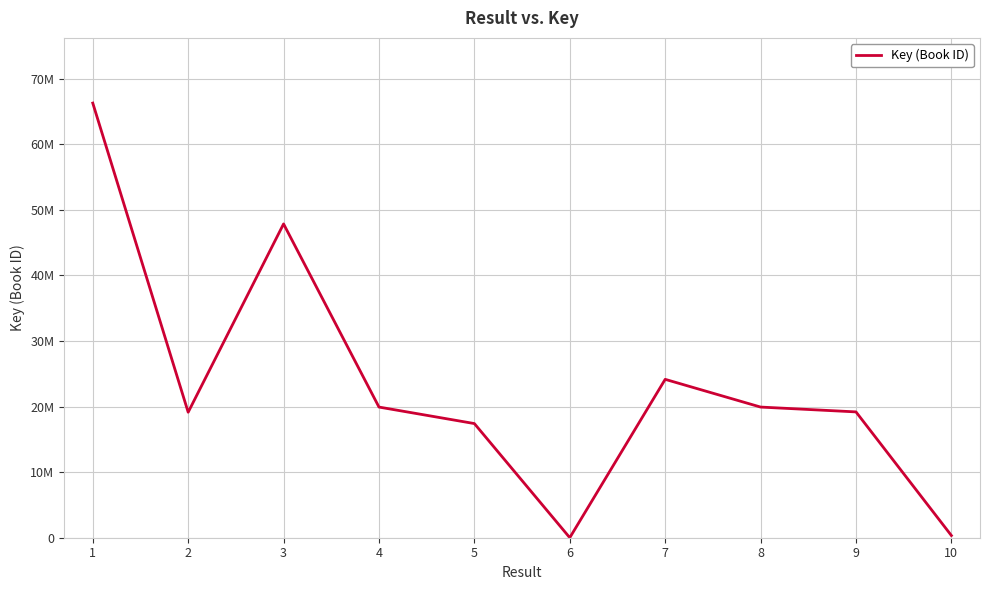

Is this an area chart (filled region under the line)?

No